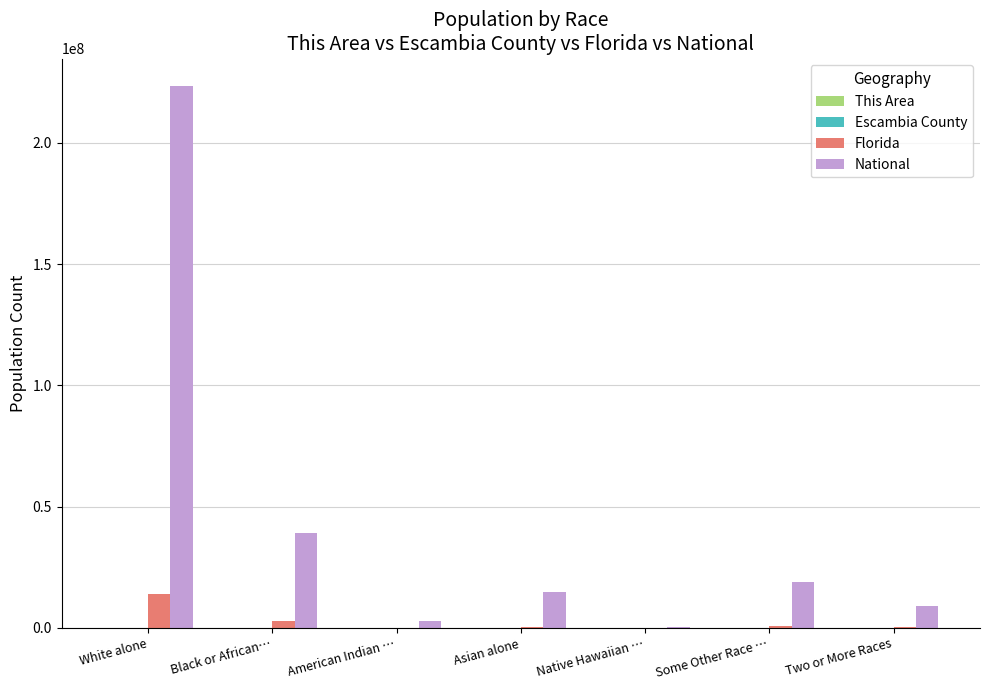

Where is National nearest to the value 112046639?

Black or African…